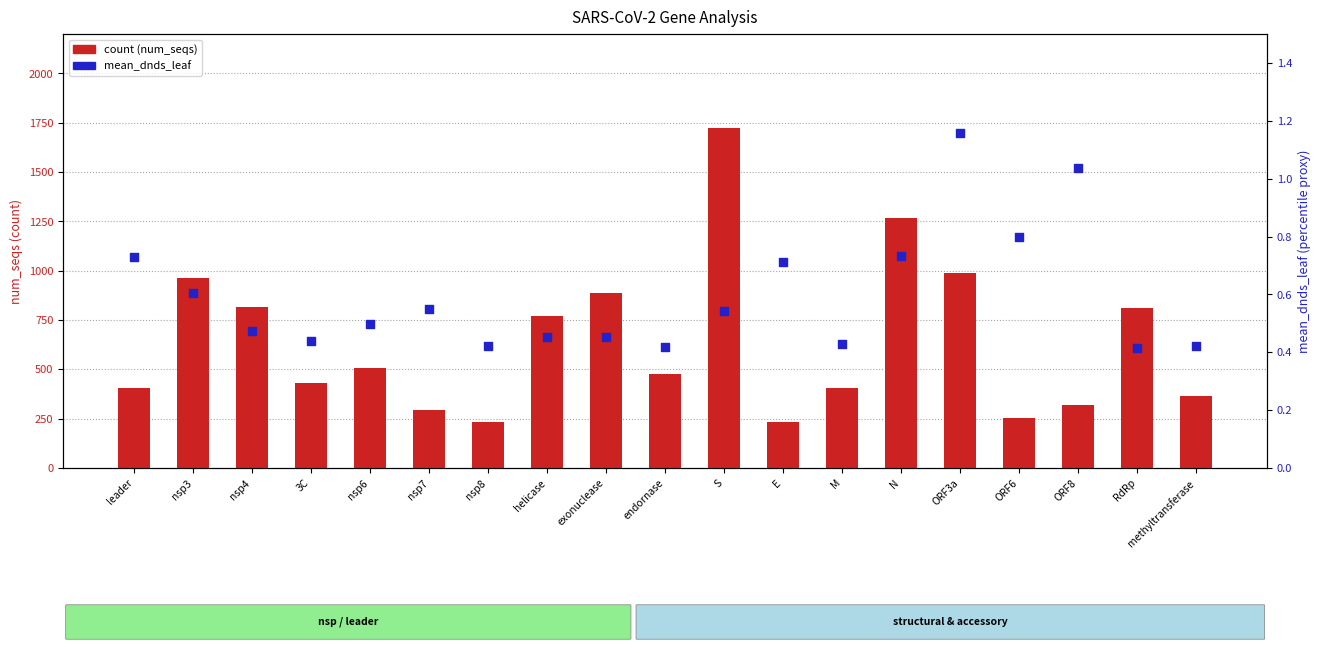

What are all the series names shown in the legend?

count, mean_dnds_leaf